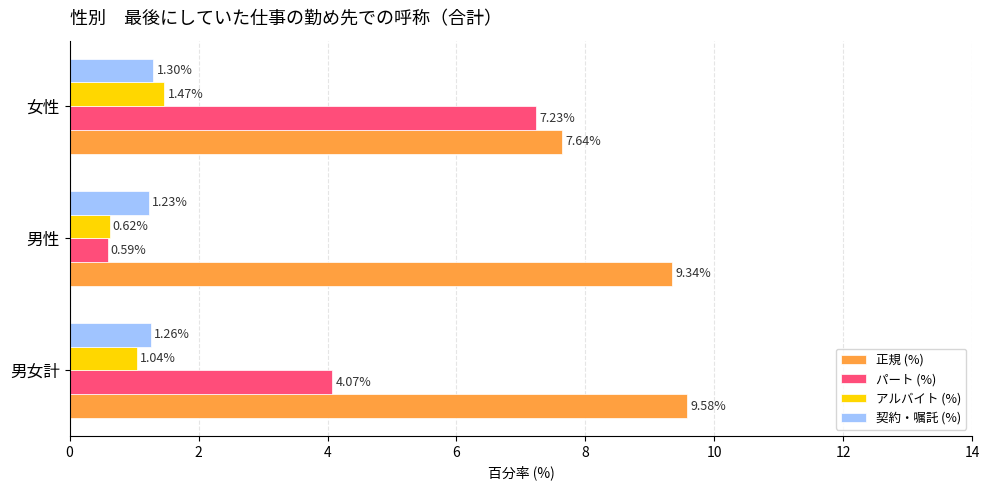

At which label does パート (%) reach its peak?

女性